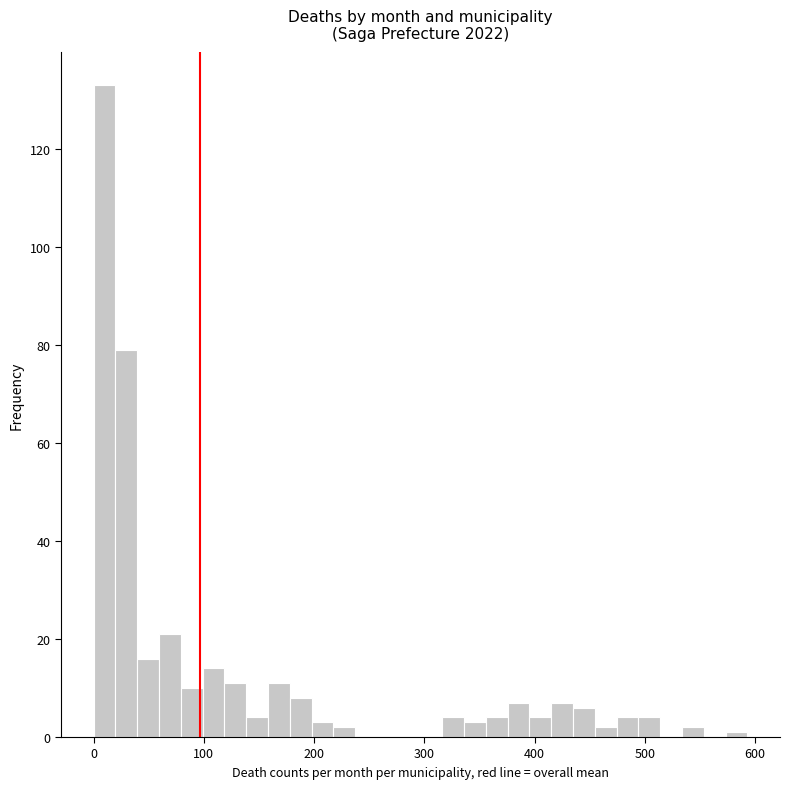

Around what value on the x-axis is the tallest bar? Give the approximate position of its centre, as read against the axis.

10